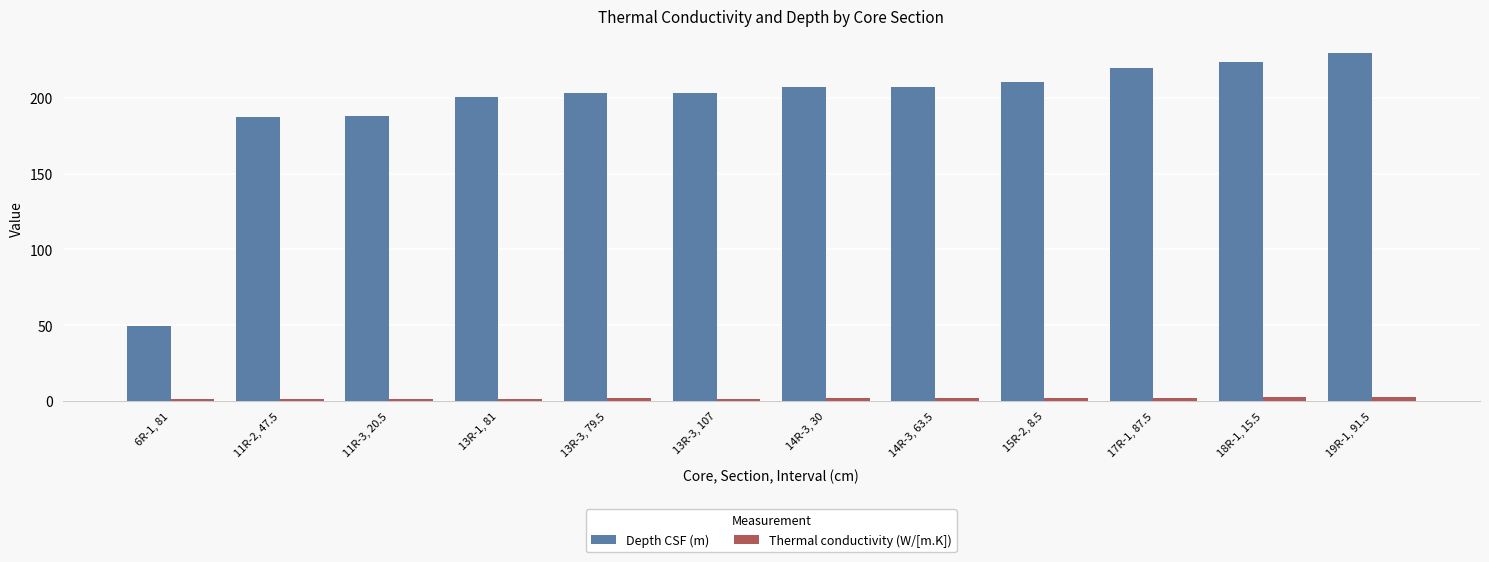

What are all the series names shown in the legend?

Depth CSF (m), Thermal conductivity (W/[m.K])